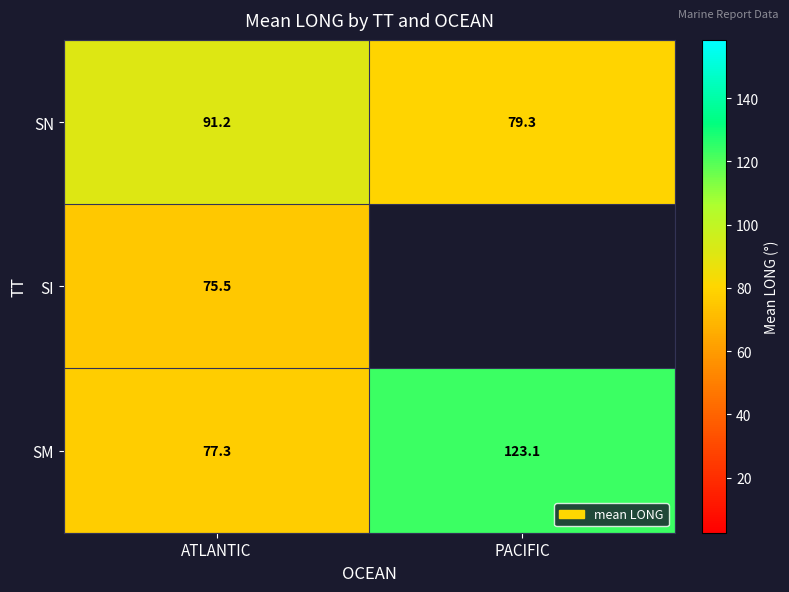

Is the value of SI at ATLANTIC greater than the value of SN at ATLANTIC?

No